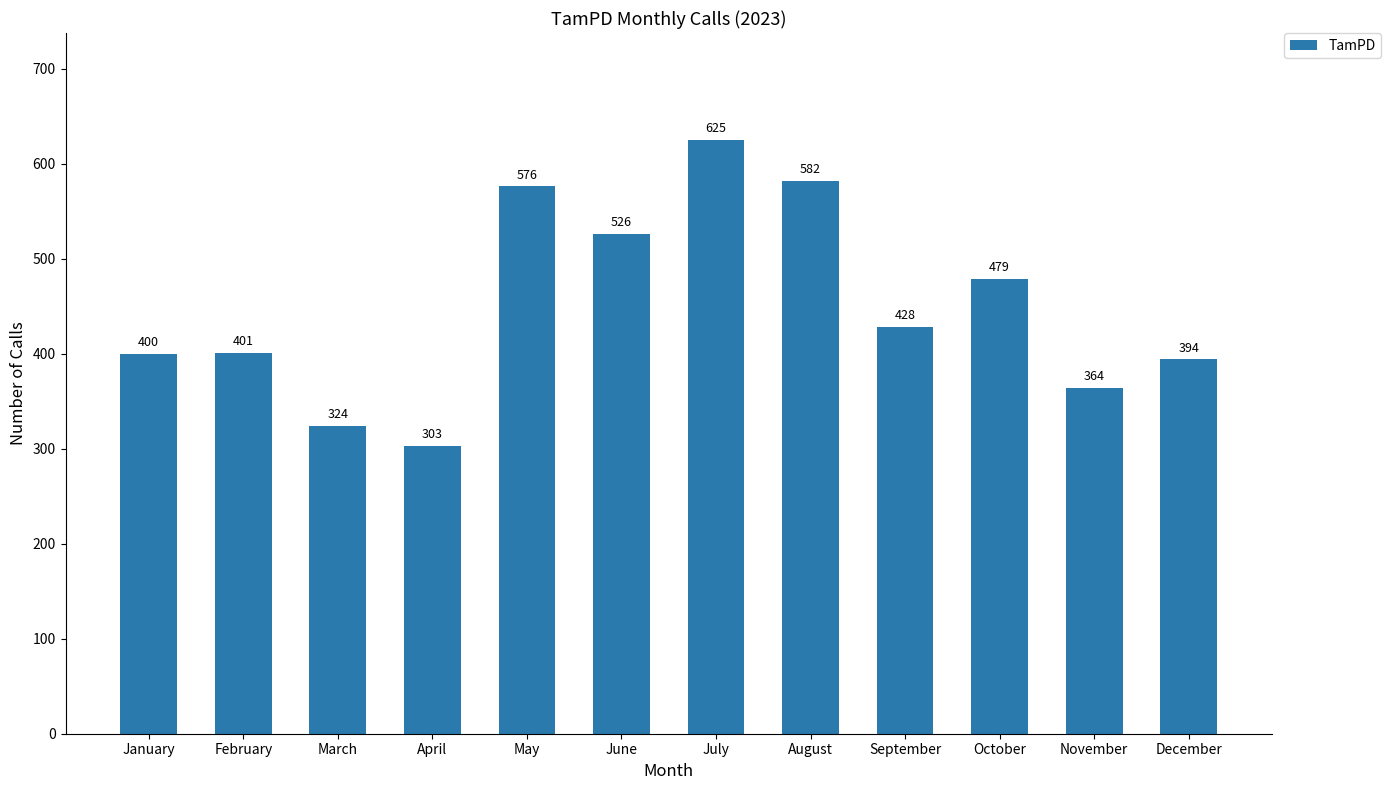

What is the difference between the maximum and minimum values?

322